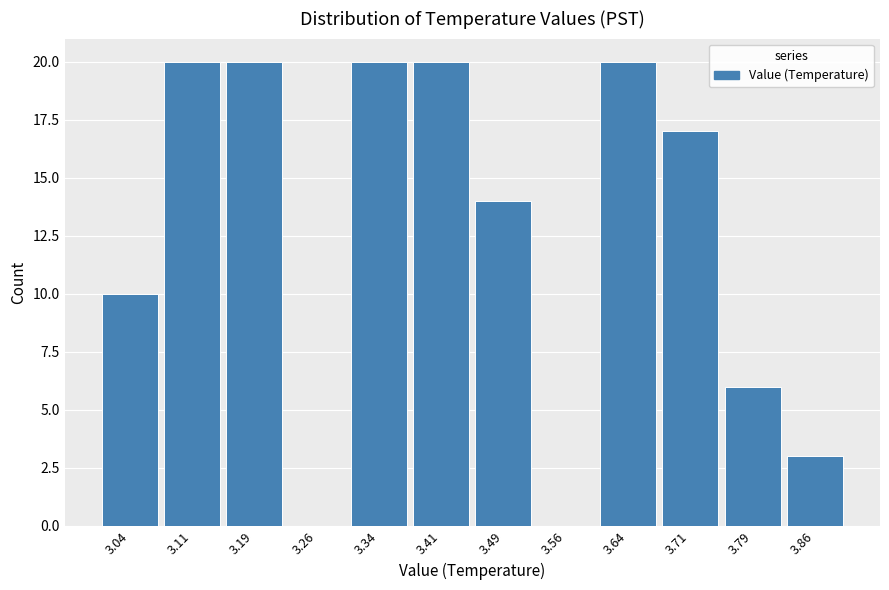

What is the height of the bar covering 3.675 to 3.750 on the x-axis? Neither the bar edges nor the heights are printed on the chart, so give them approximately, as read against the axes.

17